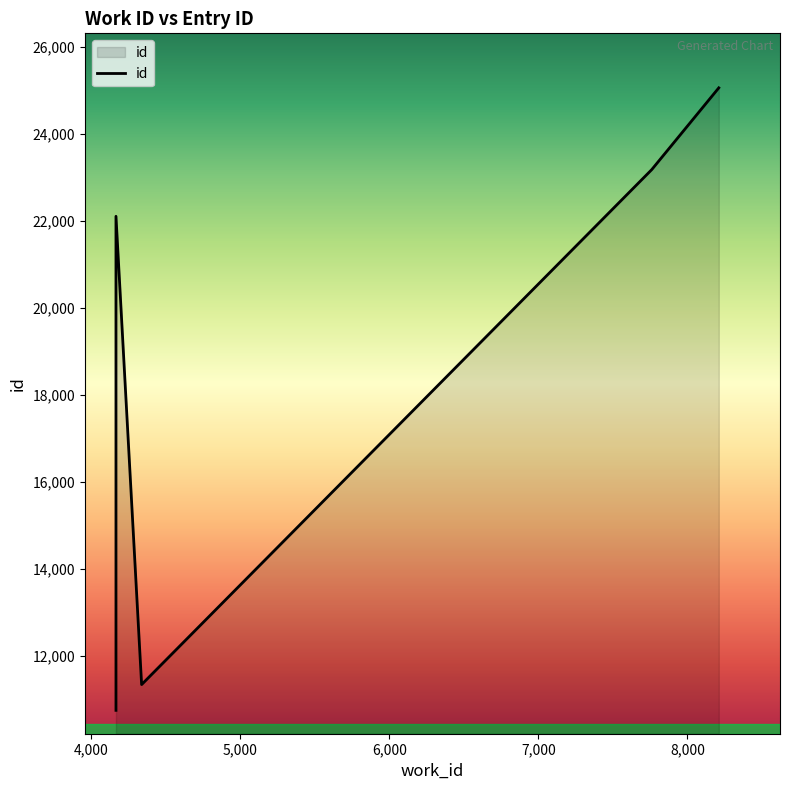

List the labels in order of value, largest first.

8210, 7760, 4167, 4339, 4167